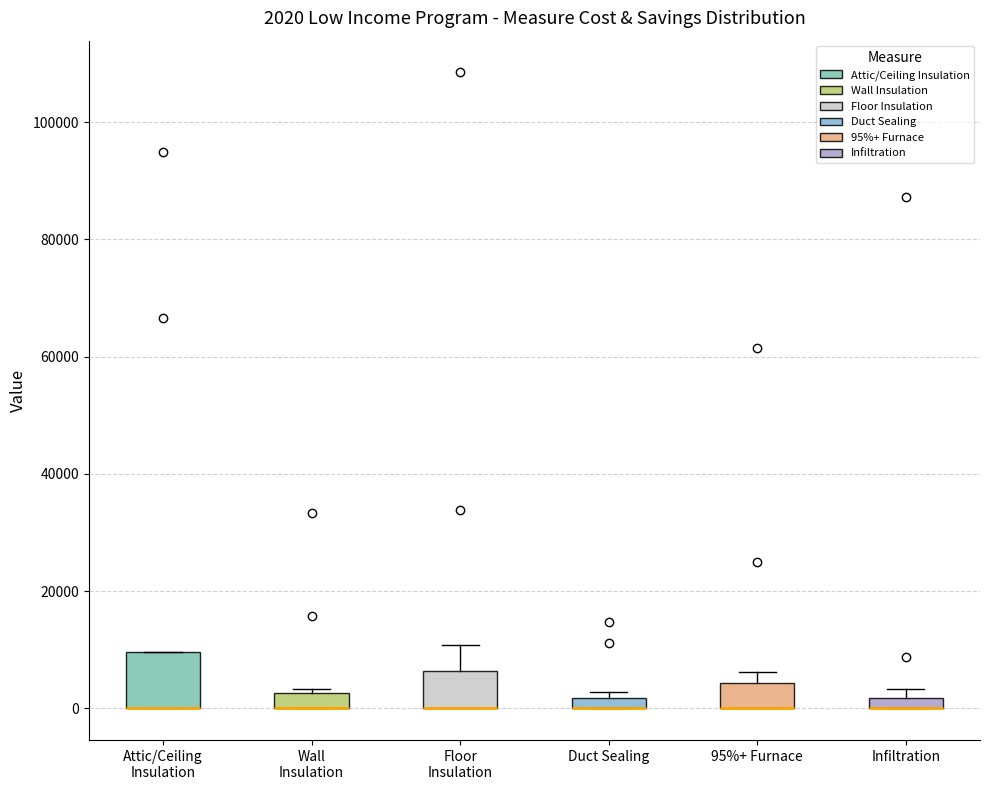

Which box is the tallest, from its lower edge to its upper edge?

Attic/Ceiling Insulation